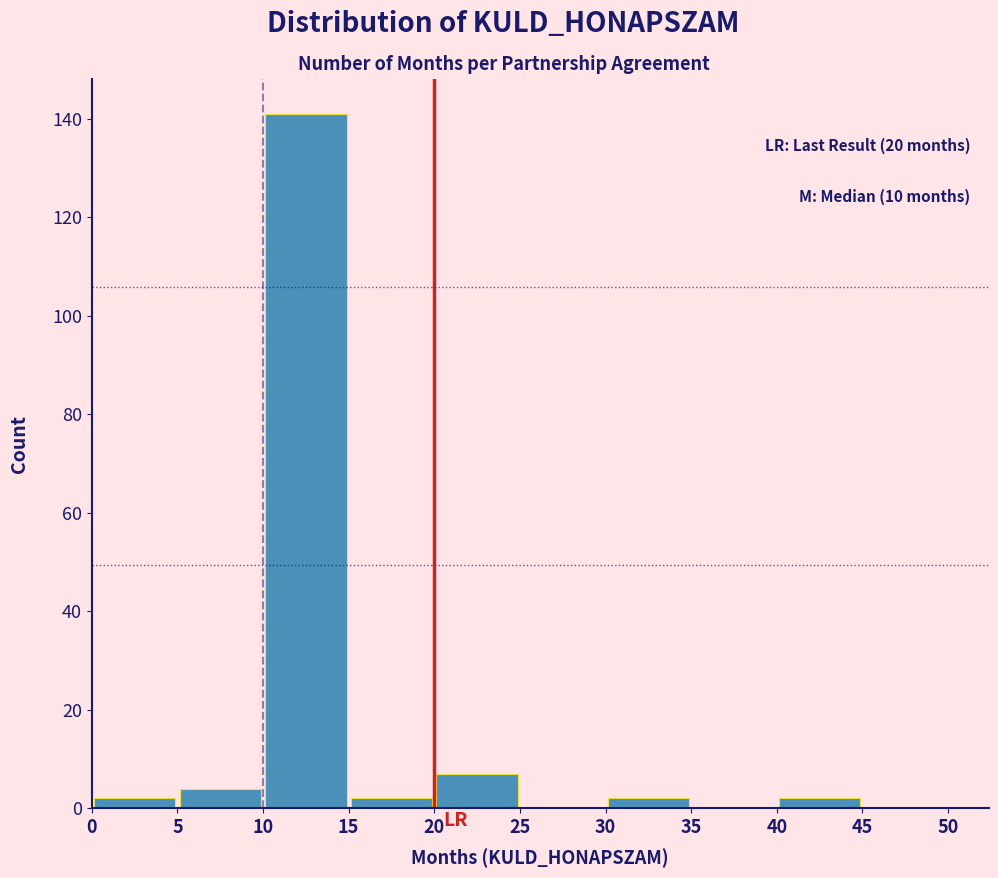

Which range on the x-axis has the tallest bar?

10 to 15